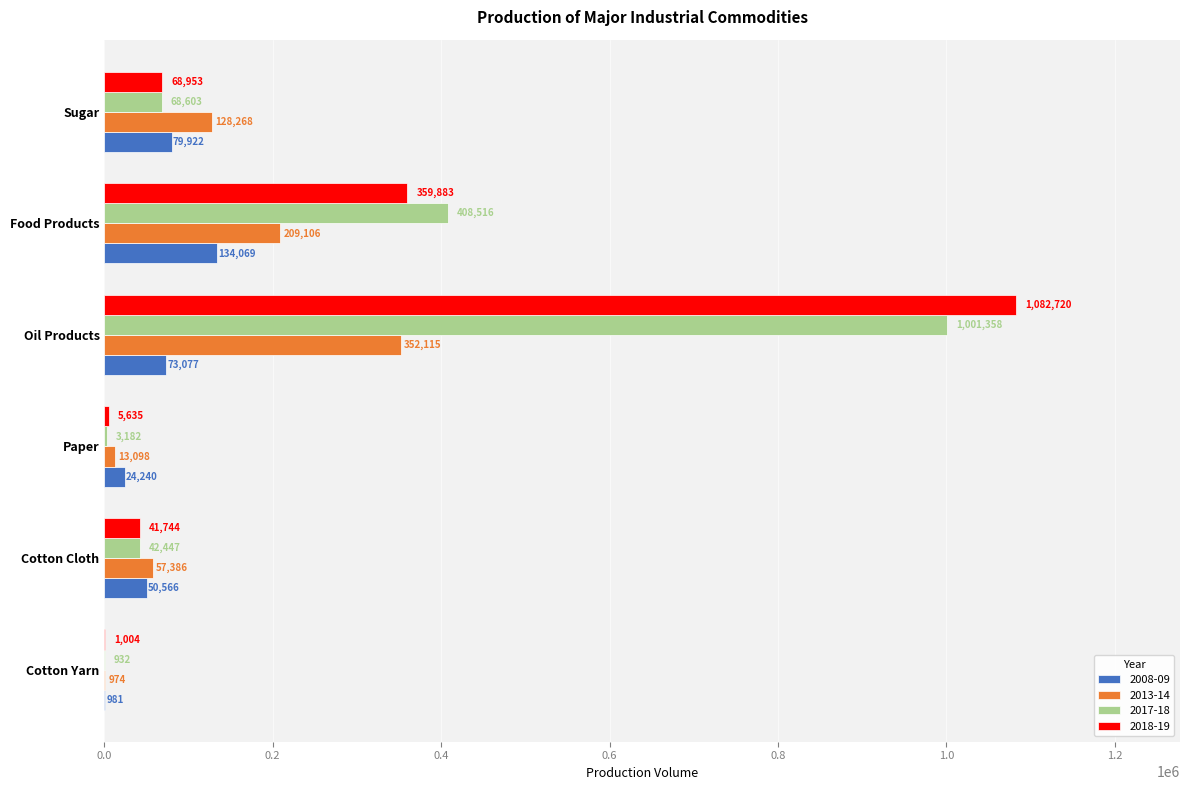

What is the sum of the 2018-19 values at Oil Products and Food Products?

1442603